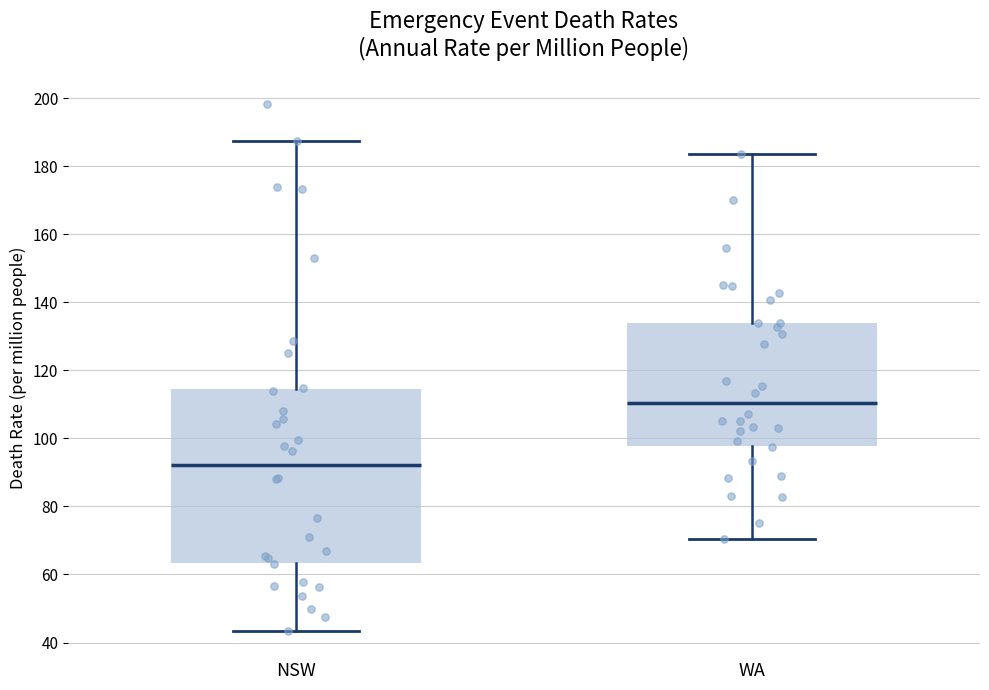

Where does the lower whisker of the box for NSW end on the y-axis? The values are not printed on the chart, so give them approximately, as read against the axis.

44